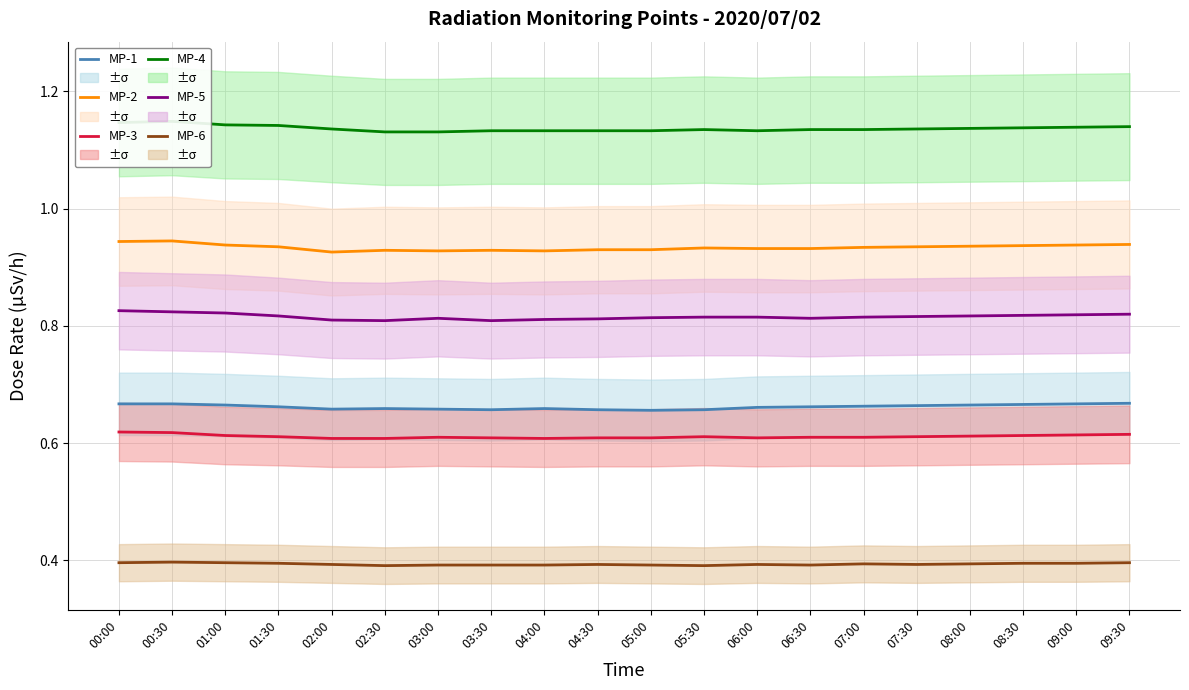

Rank the series at 08:30 from highest to lowest value.

MP-4, MP-2, MP-5, MP-1, MP-3, MP-6